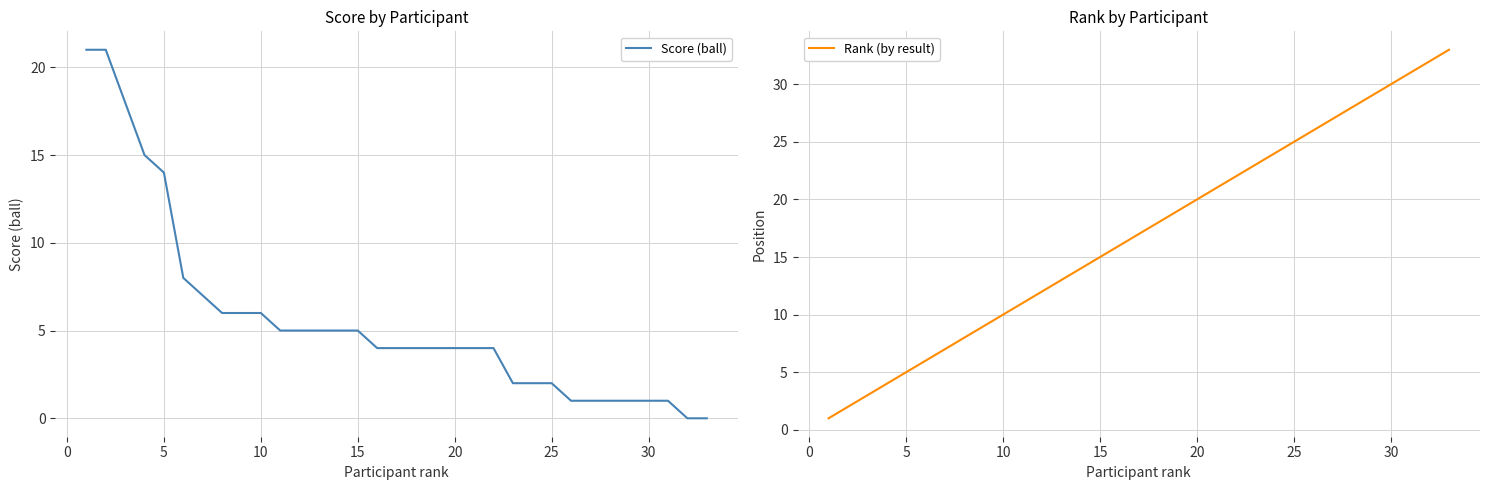

Rank the series by their maximum value, from lowest to highest.

Score (ball), Rank (by result)